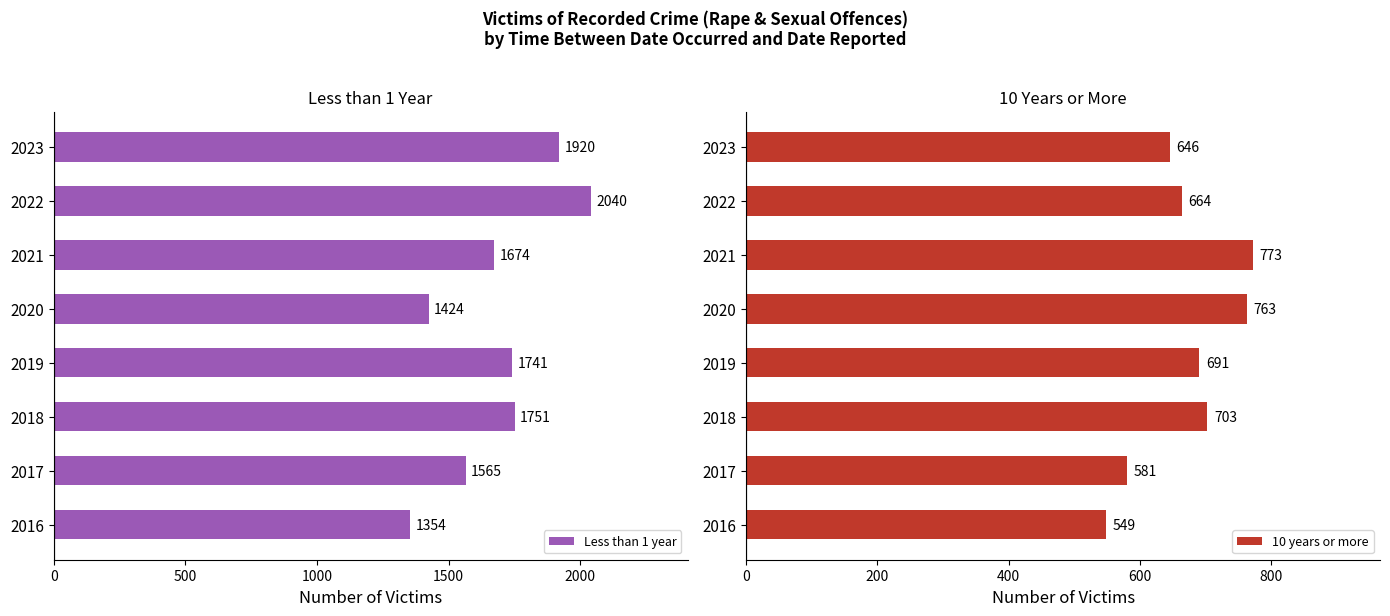

Count the Less than 1 year values in the range 1565 to 1920.

5